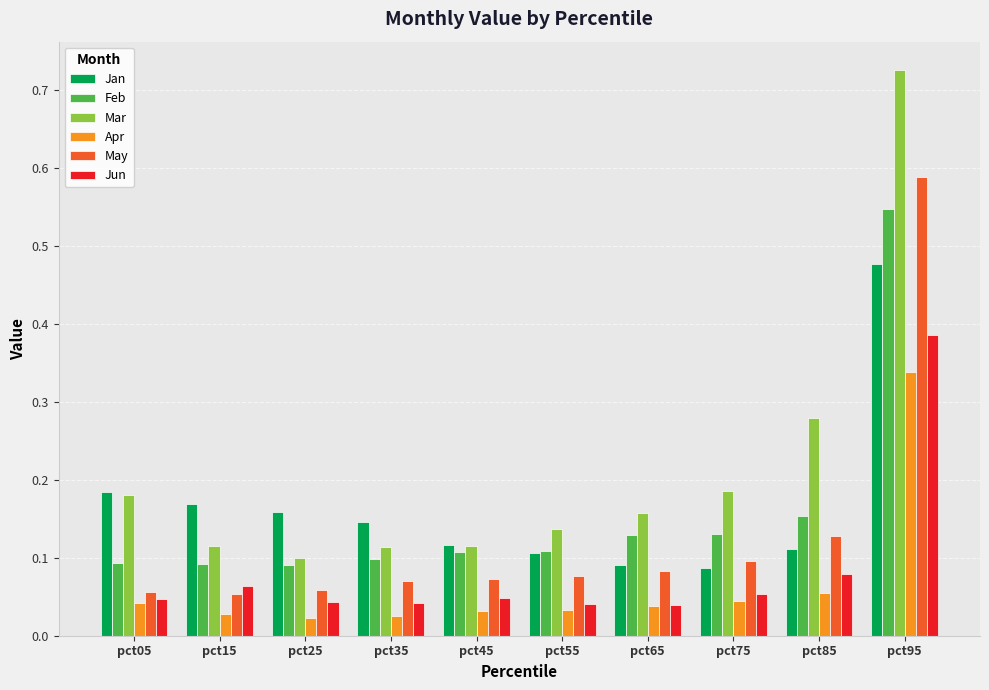

Which series has the widest spread of values?

Mar